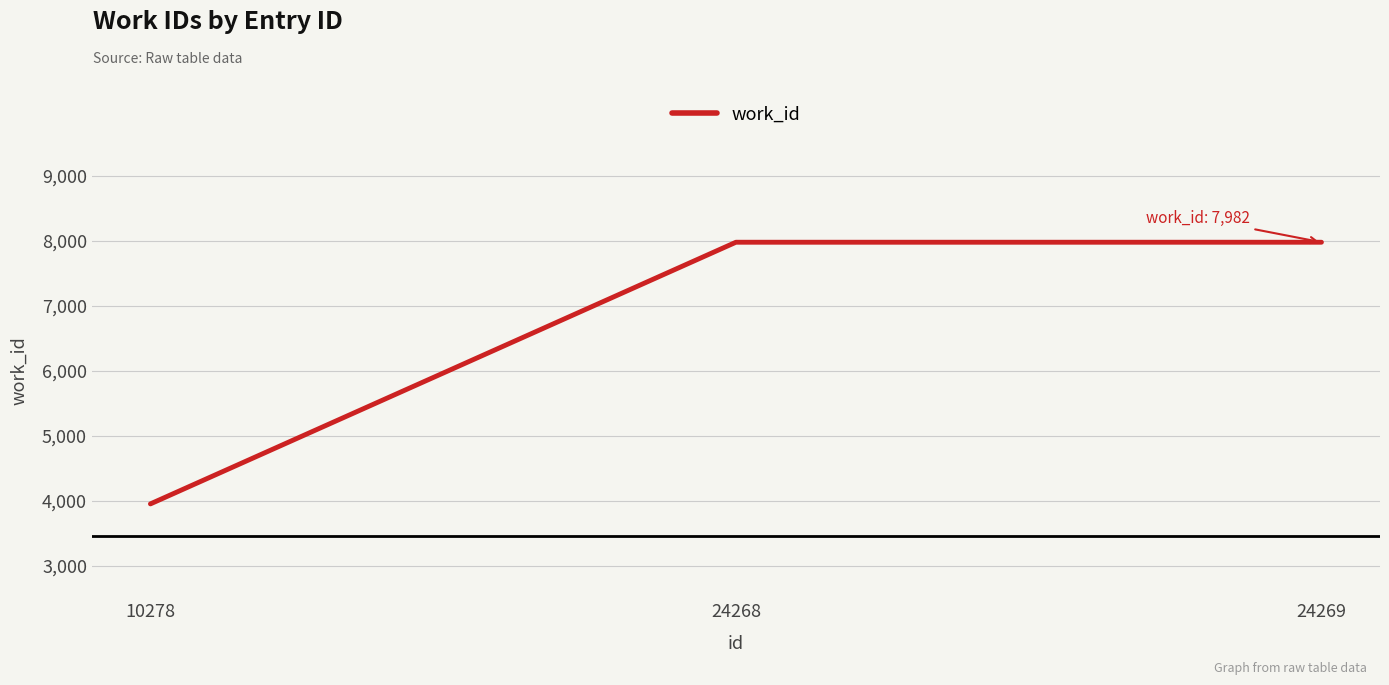

What is the change in value from 10278 to 24268?

+4029